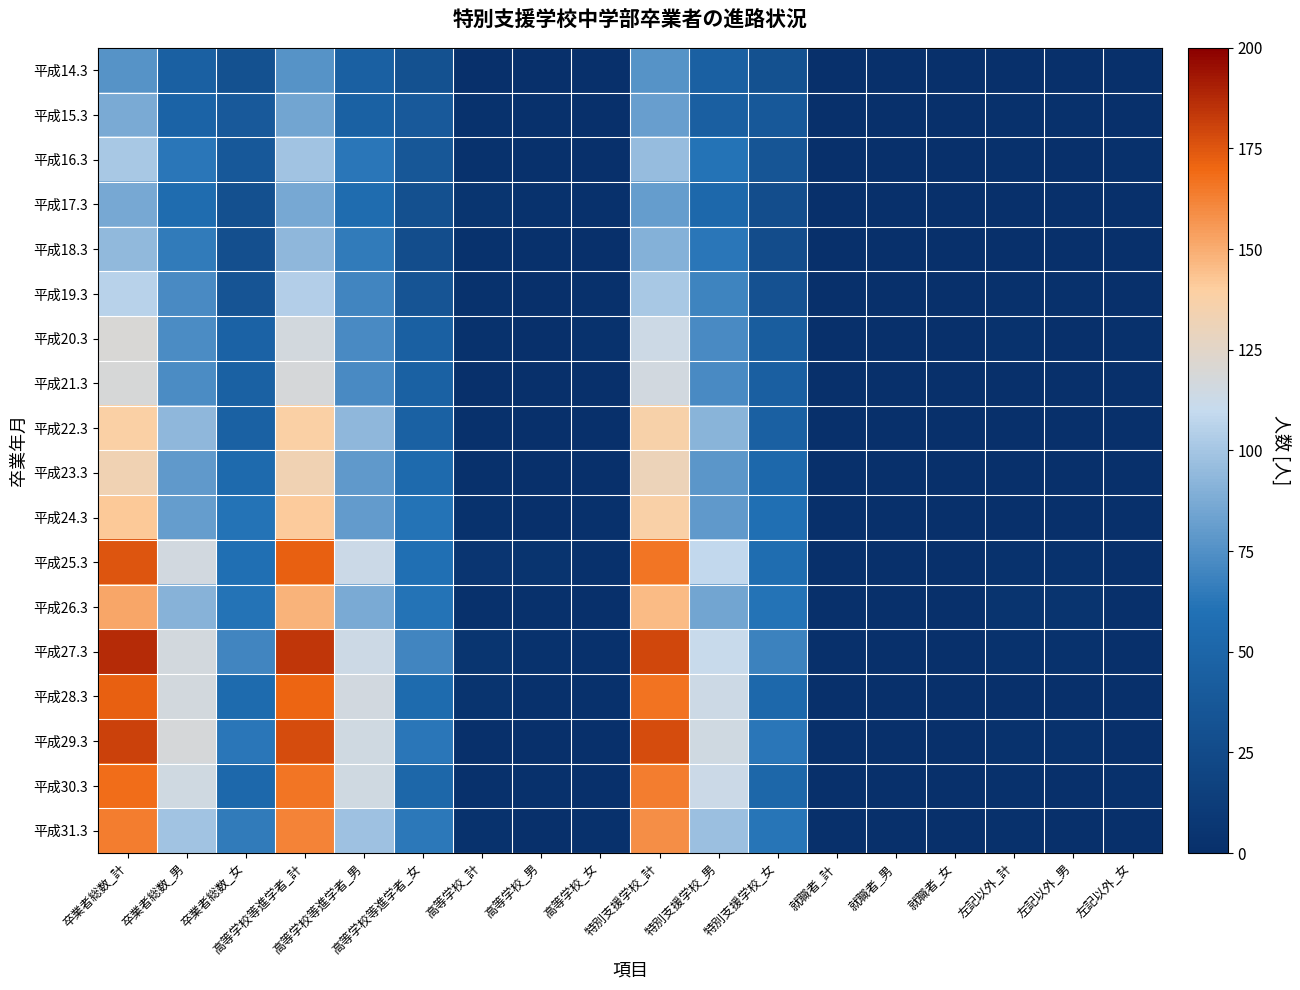

Reading left to right, extract all data points from this chart.

平成14.3: 卒業者総数_計=76	卒業者総数_男=45	卒業者総数_女=31	高等学校等進学者_計=76	高等学校等進学者_男=45	高等学校等進学者_女=31	高等学校_計=0	高等学校_男=0	高等学校_女=0	特別支援学校_計=76	特別支援学校_男=45	特別支援学校_女=31	就職者_計=0	就職者_男=0	就職者_女=0	左記以外_計=0	左記以外_男=0	左記以外_女=0
平成15.3: 卒業者総数_計=87	卒業者総数_男=48	卒業者総数_女=39	高等学校等進学者_計=85	高等学校等進学者_男=46	高等学校等進学者_女=39	高等学校_計=3	高等学校_男=2	高等学校_女=1	特別支援学校_計=82	特別支援学校_男=44	特別支援学校_女=38	就職者_計=0	就職者_男=0	就職者_女=0	左記以外_計=2	左記以外_男=2	左記以外_女=0
平成16.3: 卒業者総数_計=101	卒業者総数_男=63	卒業者総数_女=38	高等学校等進学者_計=99	高等学校等進学者_男=63	高等学校等進学者_女=36	高等学校_計=3	高等学校_男=2	高等学校_女=1	特別支援学校_計=96	特別支援学校_男=61	特別支援学校_女=35	就職者_計=0	就職者_男=0	就職者_女=0	左記以外_計=2	左記以外_男=0	左記以外_女=2
平成17.3: 卒業者総数_計=86	卒業者総数_男=56	卒業者総数_女=30	高等学校等進学者_計=86	高等学校等進学者_男=56	高等学校等進学者_女=30	高等学校_計=5	高等学校_男=3	高等学校_女=2	特別支援学校_計=81	特別支援学校_男=53	特別支援学校_女=28	就職者_計=0	就職者_男=0	就職者_女=0	左記以外_計=0	左記以外_男=0	左記以外_女=0
平成18.3: 卒業者総数_計=94	卒業者総数_男=65	卒業者総数_女=29	高等学校等進学者_計=93	高等学校等進学者_男=65	高等学校等進学者_女=28	高等学校_計=3	高等学校_男=2	高等学校_女=1	特別支援学校_計=90	特別支援学校_男=63	特別支援学校_女=27	就職者_計=0	就職者_男=0	就職者_女=0	左記以外_計=0	左記以外_男=0	左記以外_女=0
平成19.3: 卒業者総数_計=106	卒業者総数_男=72	卒業者総数_女=34	高等学校等進学者_計=104	高等学校等進学者_男=70	高等学校等進学者_女=34	高等学校_計=3	高等学校_男=1	高等学校_女=2	特別支援学校_計=101	特別支援学校_男=69	特別支援学校_女=32	就職者_計=0	就職者_男=0	就職者_女=0	左記以外_計=2	左記以外_男=2	左記以外_女=0
平成20.3: 卒業者総数_計=120	卒業者総数_男=73	卒業者総数_女=47	高等学校等進学者_計=117	高等学校等進学者_男=72	高等学校等進学者_女=45	高等学校_計=3	高等学校_男=0	高等学校_女=3	特別支援学校_計=114	特別支援学校_男=72	特別支援学校_女=42	就職者_計=0	就職者_男=0	就職者_女=0	左記以外_計=3	左記以外_男=1	左記以外_女=2
平成21.3: 卒業者総数_計=119	卒業者総数_男=73	卒業者総数_女=46	高等学校等進学者_計=118	高等学校等進学者_男=72	高等学校等進学者_女=46	高等学校_計=1	高等学校_男=0	高等学校_女=1	特別支援学校_計=116	特別支援学校_男=72	特別支援学校_女=44	就職者_計=0	就職者_男=0	就職者_女=0	左記以外_計=1	左記以外_男=1	左記以外_女=0
平成22.3: 卒業者総数_計=139	卒業者総数_男=93	卒業者総数_女=46	高等学校等進学者_計=139	高等学校等進学者_男=93	高等学校等進学者_女=46	高等学校_計=2	高等学校_男=1	高等学校_女=1	特別支援学校_計=137	特別支援学校_男=92	特別支援学校_女=45	就職者_計=0	就職者_男=0	就職者_女=0	左記以外_計=0	左記以外_男=0	左記以外_女=0
平成23.3: 卒業者総数_計=133	卒業者総数_男=79	卒業者総数_女=54	高等学校等進学者_計=133	高等学校等進学者_男=79	高等学校等進学者_女=54	高等学校_計=2	高等学校_男=1	高等学校_女=1	特別支援学校_計=131	特別支援学校_男=78	特別支援学校_女=53	就職者_計=0	就職者_男=0	就職者_女=0	左記以外_計=0	左記以外_男=0	左記以外_女=0
平成24.3: 卒業者総数_計=142	卒業者総数_男=81	卒業者総数_女=61	高等学校等進学者_計=141	高等学校等進学者_男=80	高等学校等進学者_女=61	高等学校_計=3	高等学校_男=1	高等学校_女=2	特別支援学校_計=138	特別支援学校_男=79	特別支援学校_女=59	就職者_計=0	就職者_男=0	就職者_女=0	左記以外_計=1	左記以外_男=1	左記以外_女=0
平成25.3: 卒業者総数_計=175	卒業者総数_男=116	卒業者総数_女=59	高等学校等進学者_計=172	高等学校等進学者_男=113	高等学校等進学者_女=59	高等学校_計=6	高等学校_男=4	高等学校_女=2	特別支援学校_計=166	特別支援学校_男=109	特別支援学校_女=57	就職者_計=0	就職者_男=0	就職者_女=0	左記以外_計=3	左記以外_男=3	左記以外_女=0
平成26.3: 卒業者総数_計=152	卒業者総数_男=91	卒業者総数_女=61	高等学校等進学者_計=148	高等学校等進学者_男=87	高等学校等進学者_女=61	高等学校_計=2	高等学校_男=2	高等学校_女=0	特別支援学校_計=146	特別支援学校_男=85	特別支援学校_女=61	就職者_計=0	就職者_男=0	就職者_女=0	左記以外_計=4	左記以外_男=4	左記以外_女=0
平成27.3: 卒業者総数_計=187	卒業者総数_男=117	卒業者総数_女=70	高等学校等進学者_計=184	高等学校等進学者_男=114	高等学校等進学者_女=70	高等学校_計=5	高等学校_男=3	高等学校_女=2	特別支援学校_計=179	特別支援学校_男=111	特別支援学校_女=68	就職者_計=0	就職者_男=0	就職者_女=0	左記以外_計=3	左記以外_男=3	左記以外_女=0
平成28.3: 卒業者総数_計=172	卒業者総数_男=117	卒業者総数_女=55	高等学校等進学者_計=171	高等学校等進学者_男=116	高等学校等進学者_女=55	高等学校_計=4	高等学校_男=2	高等学校_女=2	特別支援学校_計=167	特別支援学校_男=114	特別支援学校_女=53	就職者_計=0	就職者_男=0	就職者_女=0	左記以外_計=1	左記以外_男=1	左記以外_女=0
平成29.3: 卒業者総数_計=181	卒業者総数_男=118	卒業者総数_女=63	高等学校等進学者_計=178	高等学校等進学者_男=115	高等学校等進学者_女=63	高等学校_計=0	高等学校_男=0	高等学校_女=0	特別支援学校_計=178	特別支援学校_男=115	特別支援学校_女=63	就職者_計=0	就職者_男=0	就職者_女=0	左記以外_計=3	左記以外_男=3	左記以外_女=0
平成30.3: 卒業者総数_計=168	卒業者総数_男=115	卒業者総数_女=53	高等学校等進学者_計=166	高等学校等進学者_男=115	高等学校等進学者_女=51	高等学校_計=2	高等学校_男=2	高等学校_女=0	特別支援学校_計=164	特別支援学校_男=113	特別支援学校_女=51	就職者_計=0	就職者_男=0	就職者_女=0	左記以外_計=2	左記以外_男=0	左記以外_女=2
平成31.3: 卒業者総数_計=164	卒業者総数_男=99	卒業者総数_女=65	高等学校等進学者_計=162	高等学校等進学者_男=98	高等学校等進学者_女=64	高等学校_計=3	高等学校_男=1	高等学校_女=2	特別支援学校_計=159	特別支援学校_男=97	特別支援学校_女=62	就職者_計=0	就職者_男=0	就職者_女=0	左記以外_計=2	左記以外_男=1	左記以外_女=1